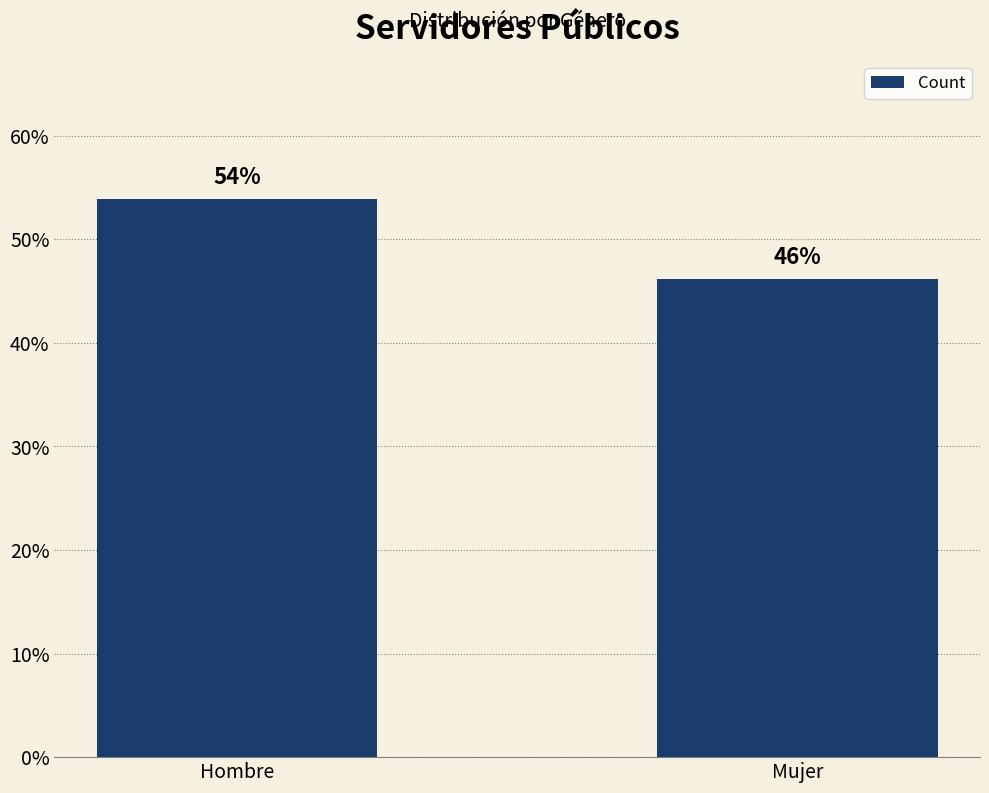

Which category has the lowest value across all series?

Mujer